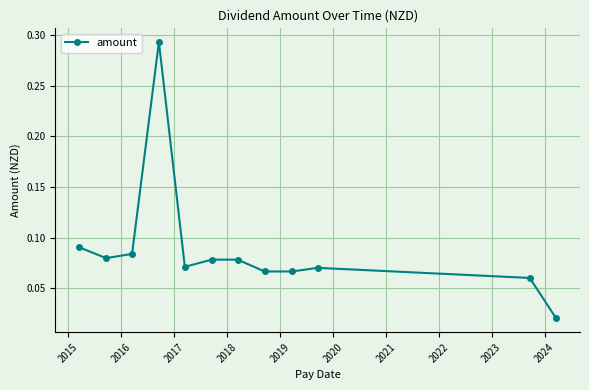

What is the sum of all values?

1.1